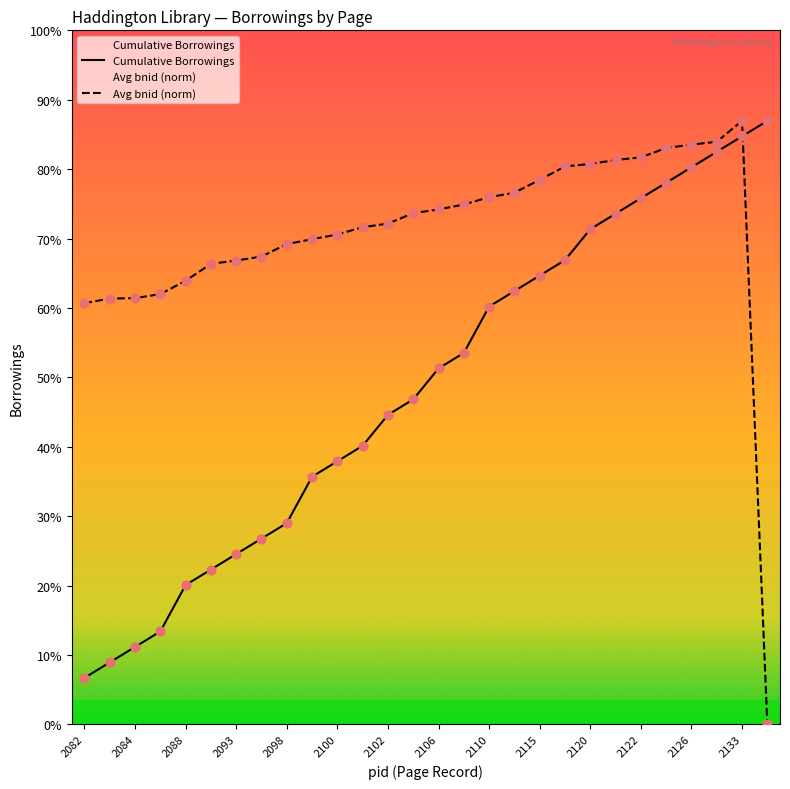

At which category is the sum across all series the highest?

2133